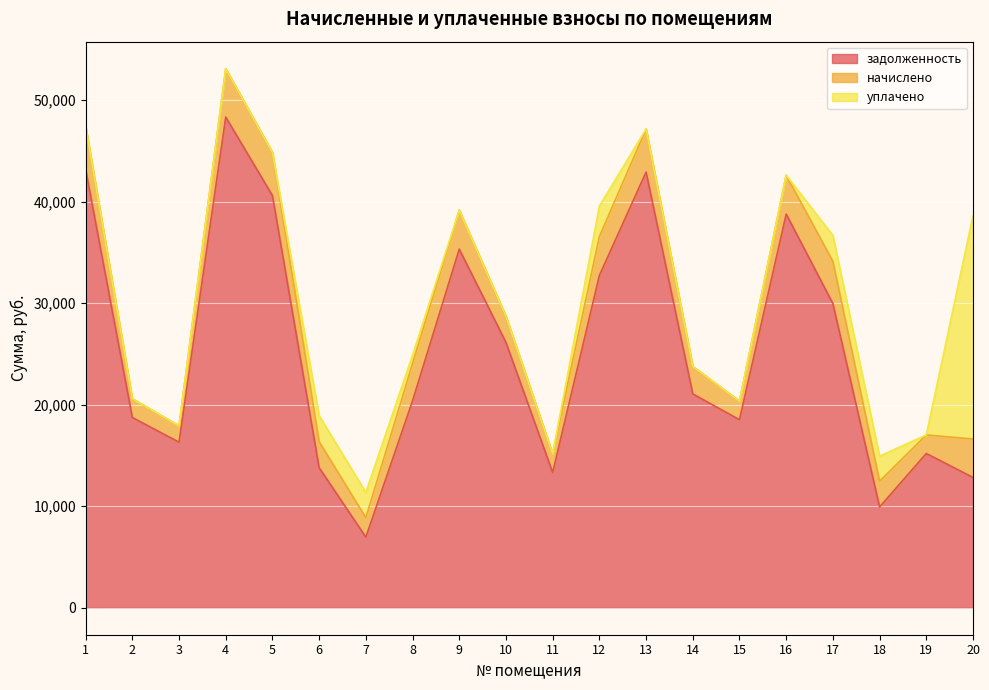

Which series ends up on top after the final intersection of задолженность and уплачено?

уплачено